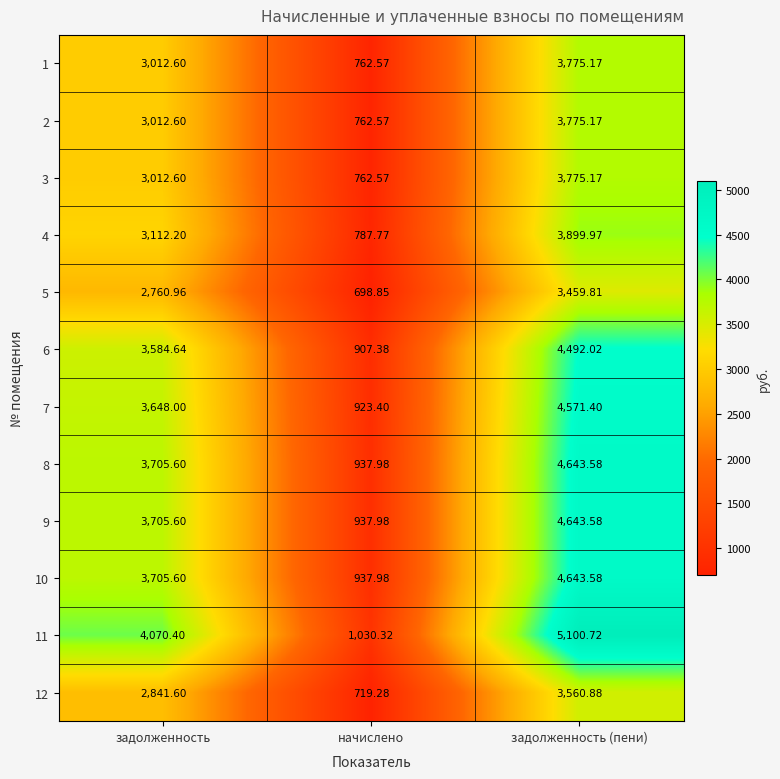

At which category is the sum across all series the highest?

задолженность (пени)